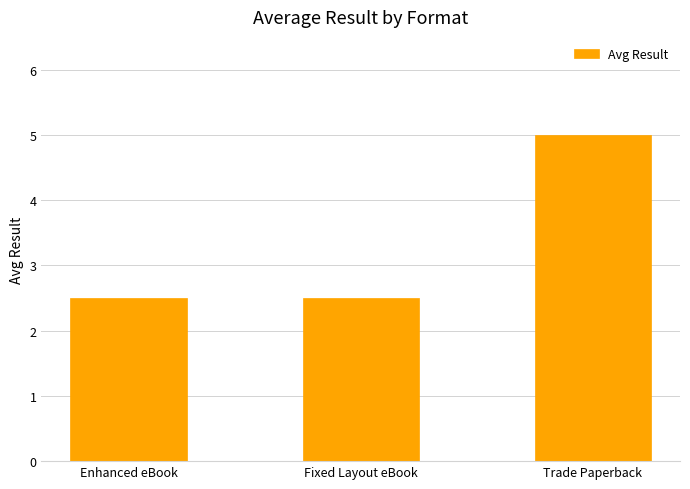

What is the label of the 3rd bar from the right?

Enhanced eBook